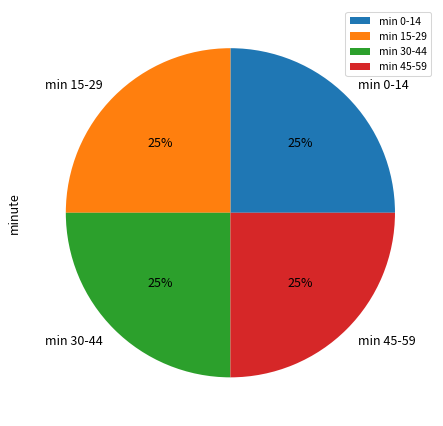

Approximately how many times larger is the value at min 15-29 compared to min 30-44?

1.0